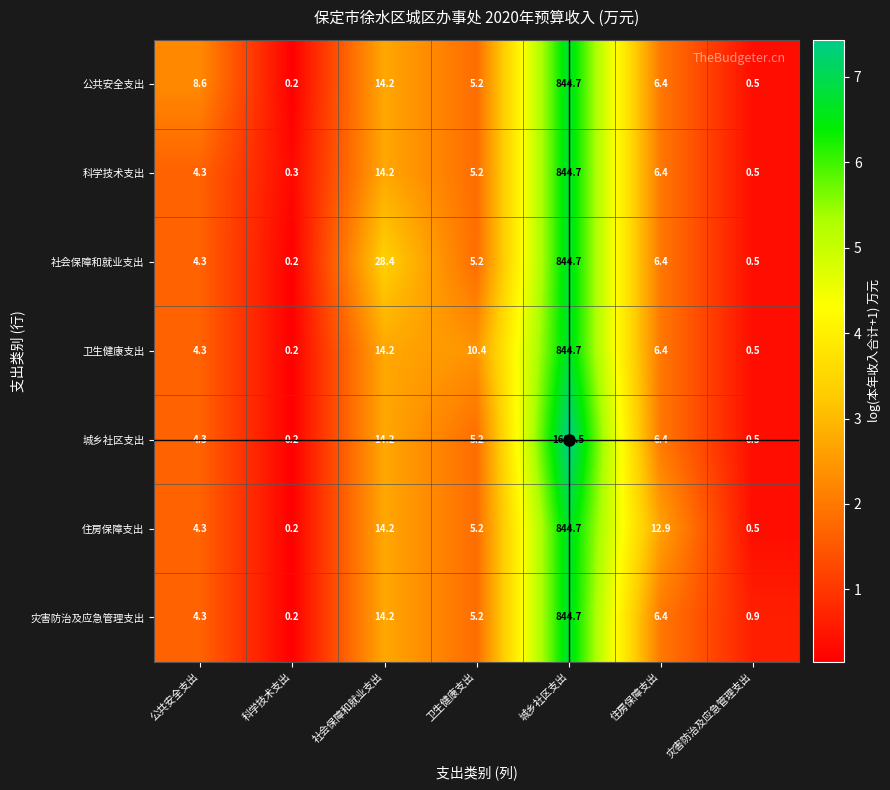

Rank the categories by 住房保障支出 value from highest to lowest.

城乡社区支出, 社会保障和就业支出, 住房保障支出, 卫生健康支出, 公共安全支出, 灾害防治及应急管理支出, 科学技术支出